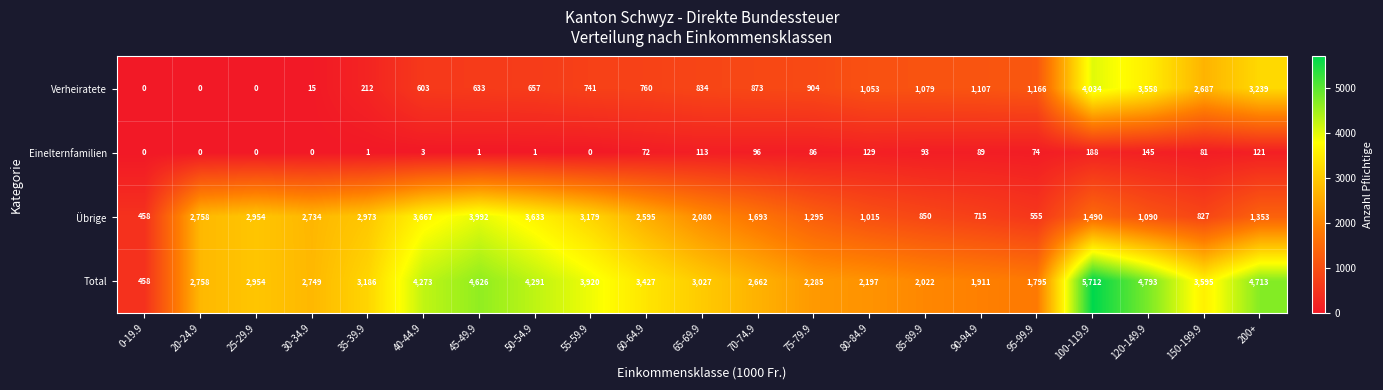

Is it true that Einelternfamilien equals 145 at 120-149.9?

True